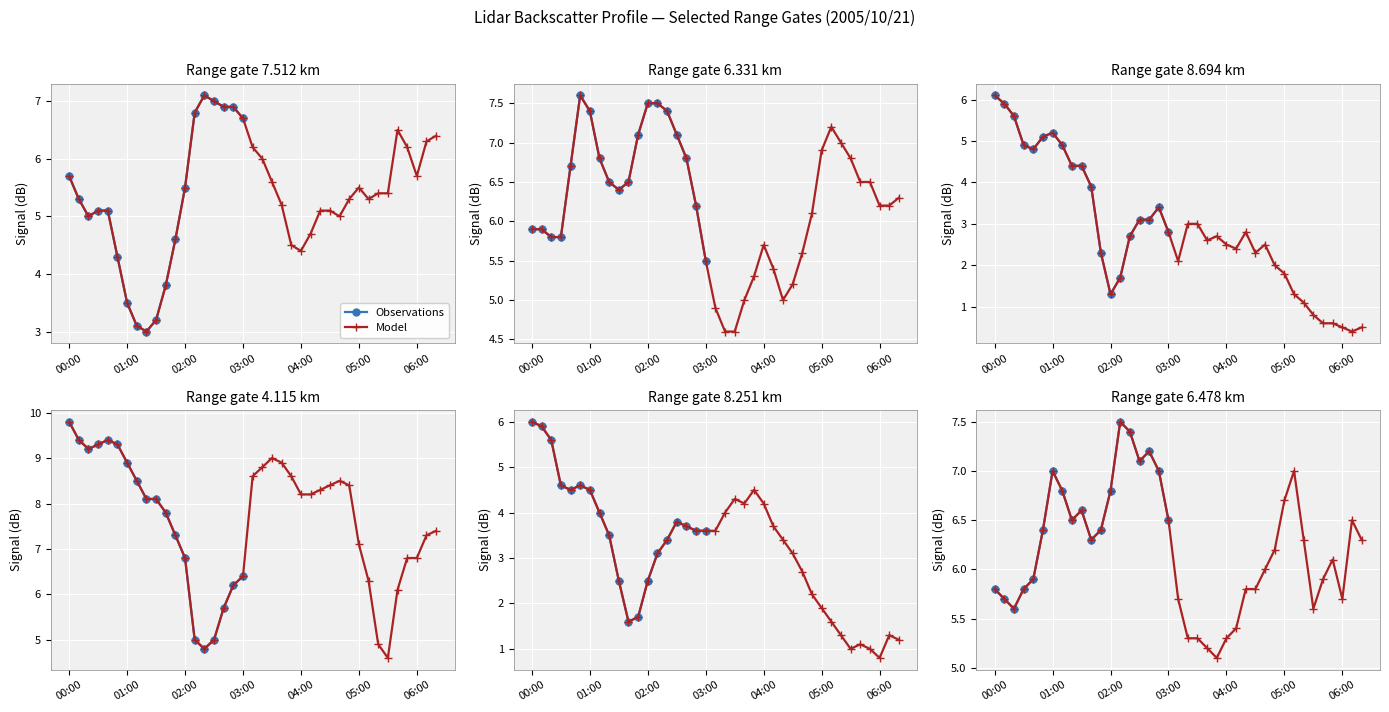

Which has a higher value, 2005/10/21 00:30 or 2005/10/21 02:10?

2005/10/21 02:10